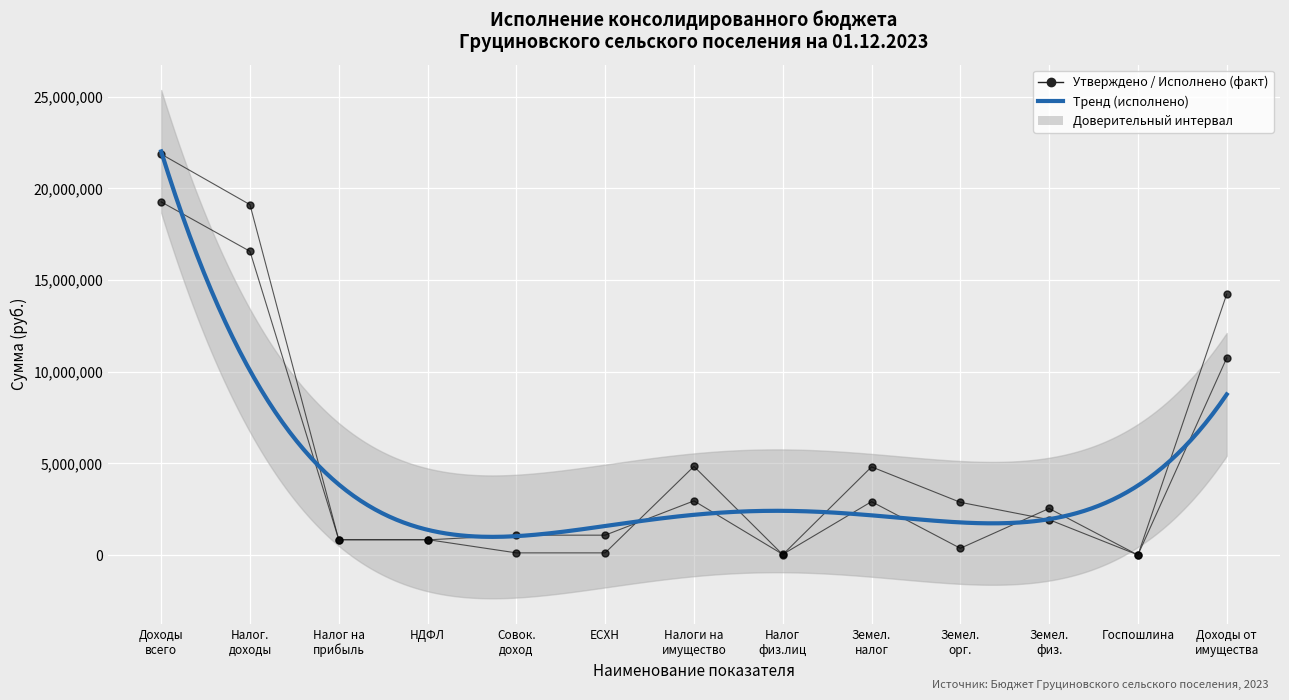

True or false: Исполнено (консолид. бюджет) and Утверждено (консолид. бюджет) intersect in this chart.

True